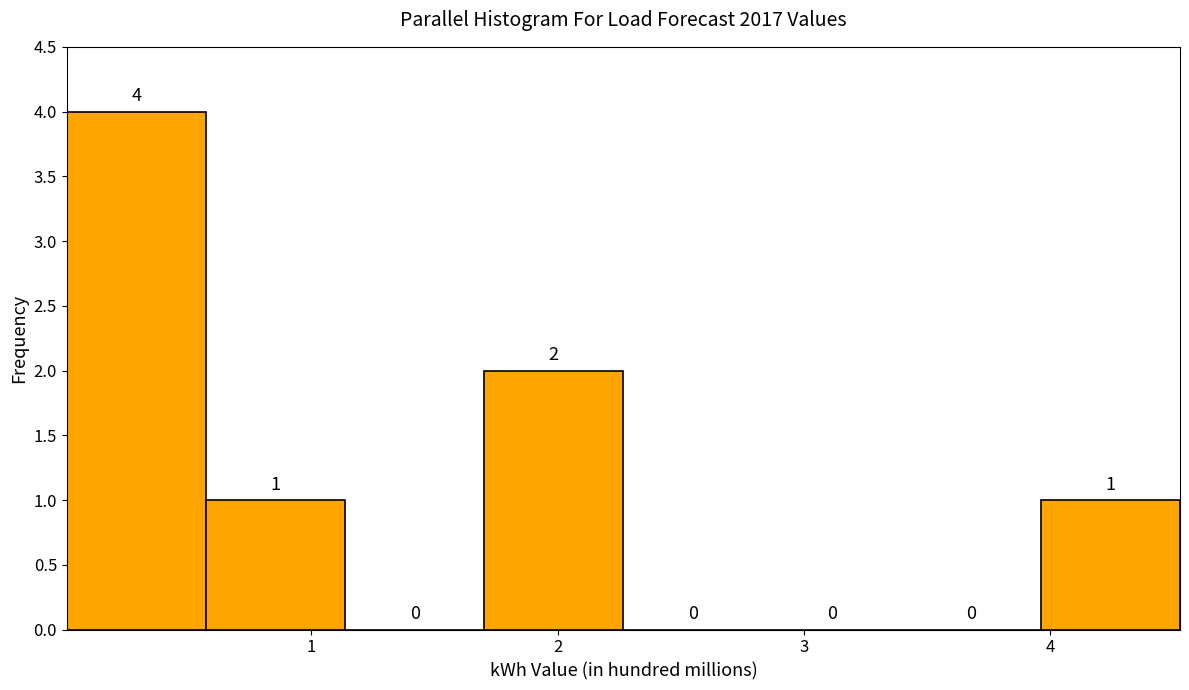

Reading left to right, list every bar in this chart as the range it spans on the x-axis followed by its height. The bar edges are not printed on the chart, so give them approximately, as read against the axis.

0.0 to 0.6: 4
0.6 to 1.1: 1
1.1 to 1.7: 0
1.7 to 2.3: 2
2.3 to 2.8: 0
2.8 to 3.4: 0
3.4 to 4.0: 0
4.0 to 4.5: 1